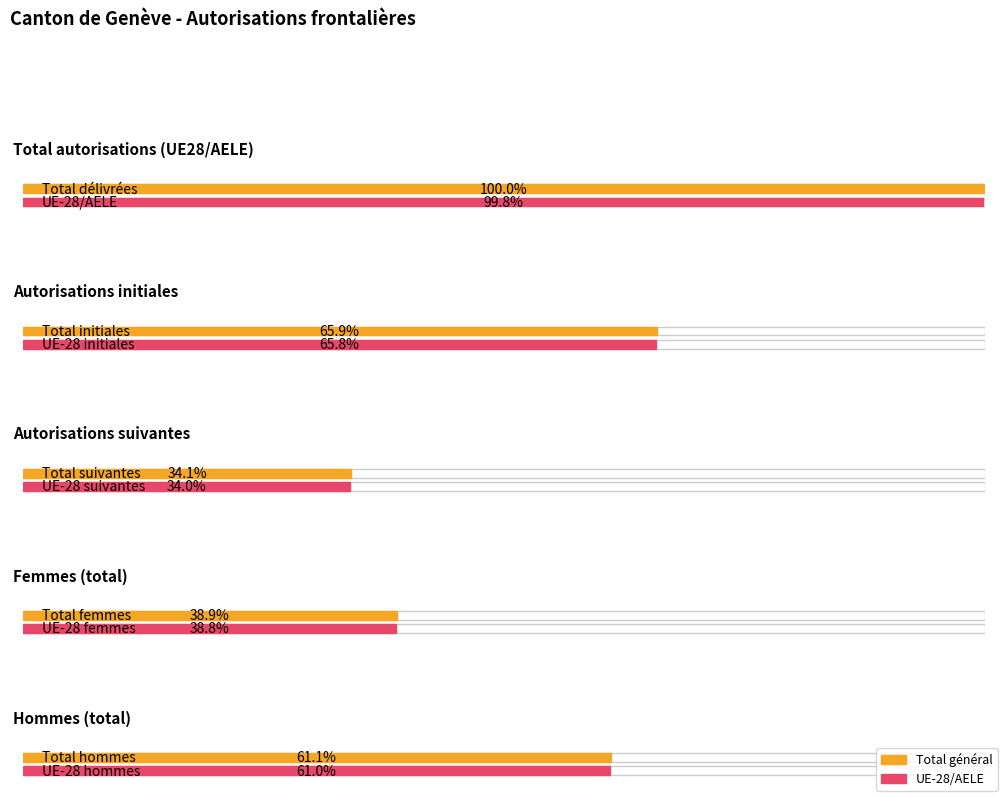

Which category has the lowest value in the Total autorisations délivrées series?

Suivantes